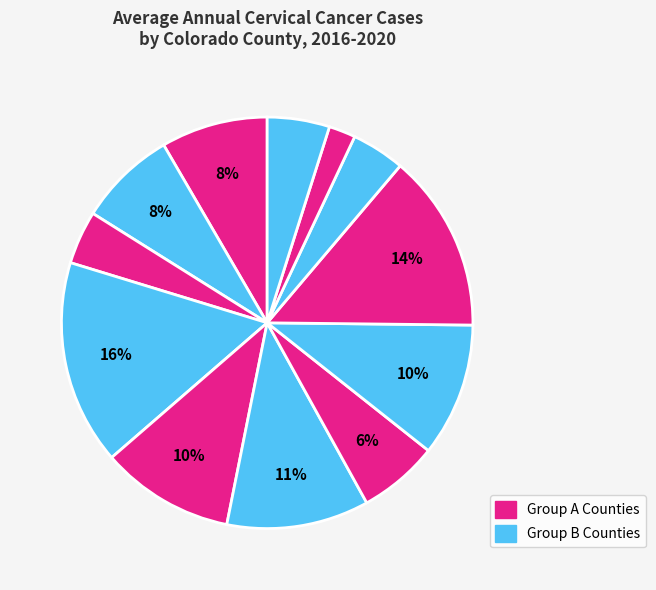

Count the number of slices in the pie.

12